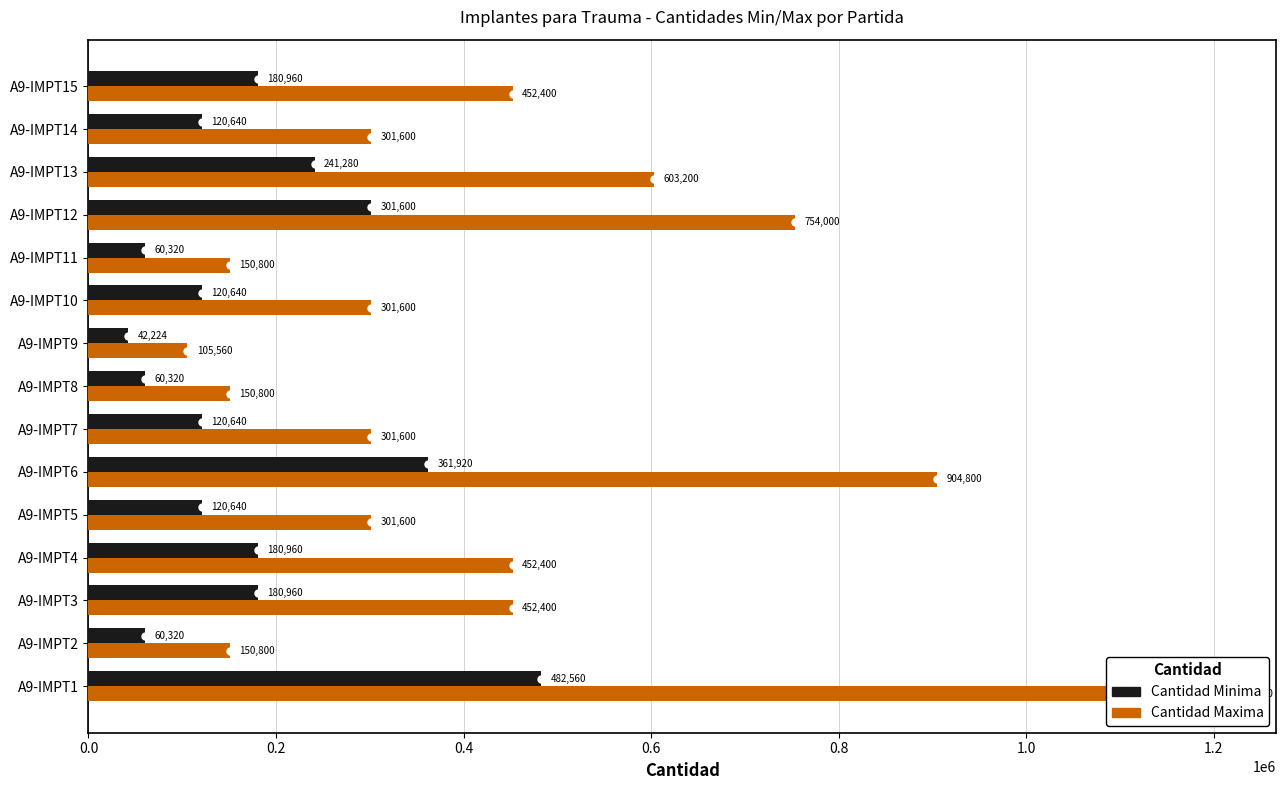

What is the maximum value shown in the chart?

1206400